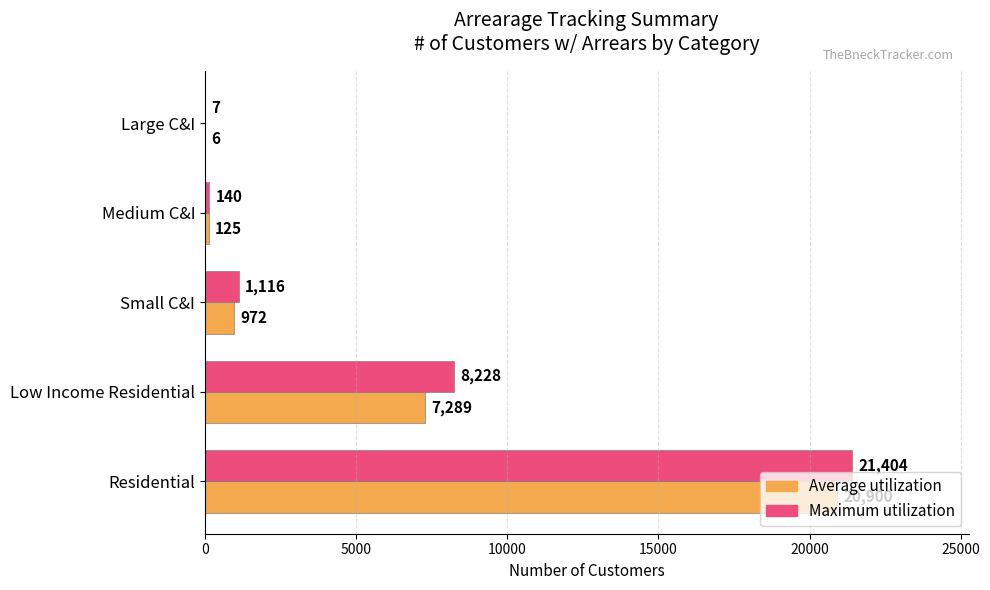

What is the sum of the Maximum utilization values at Medium C&I and Small C&I?

1256.0